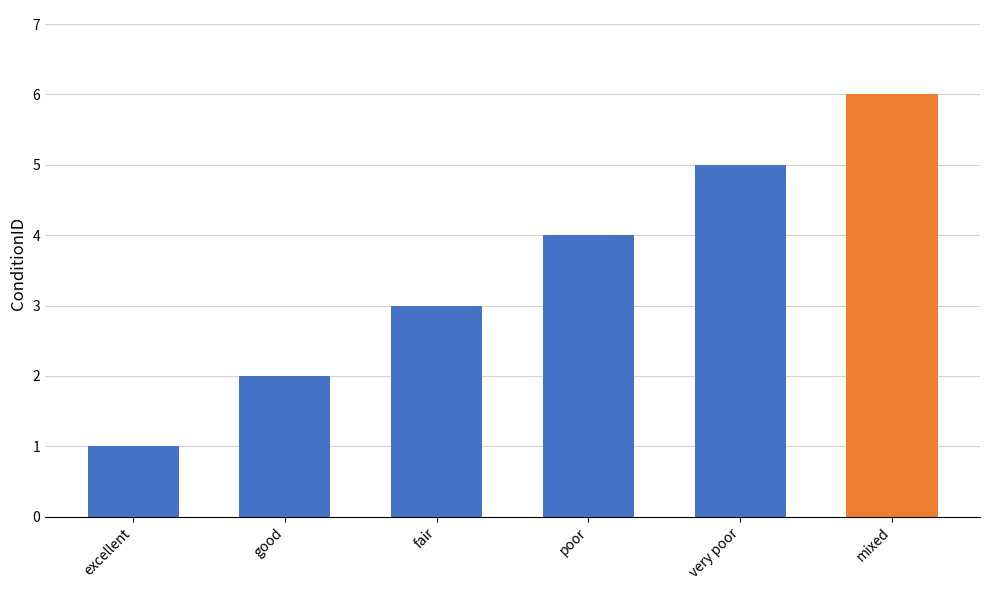

What position from the right is excellent?

6